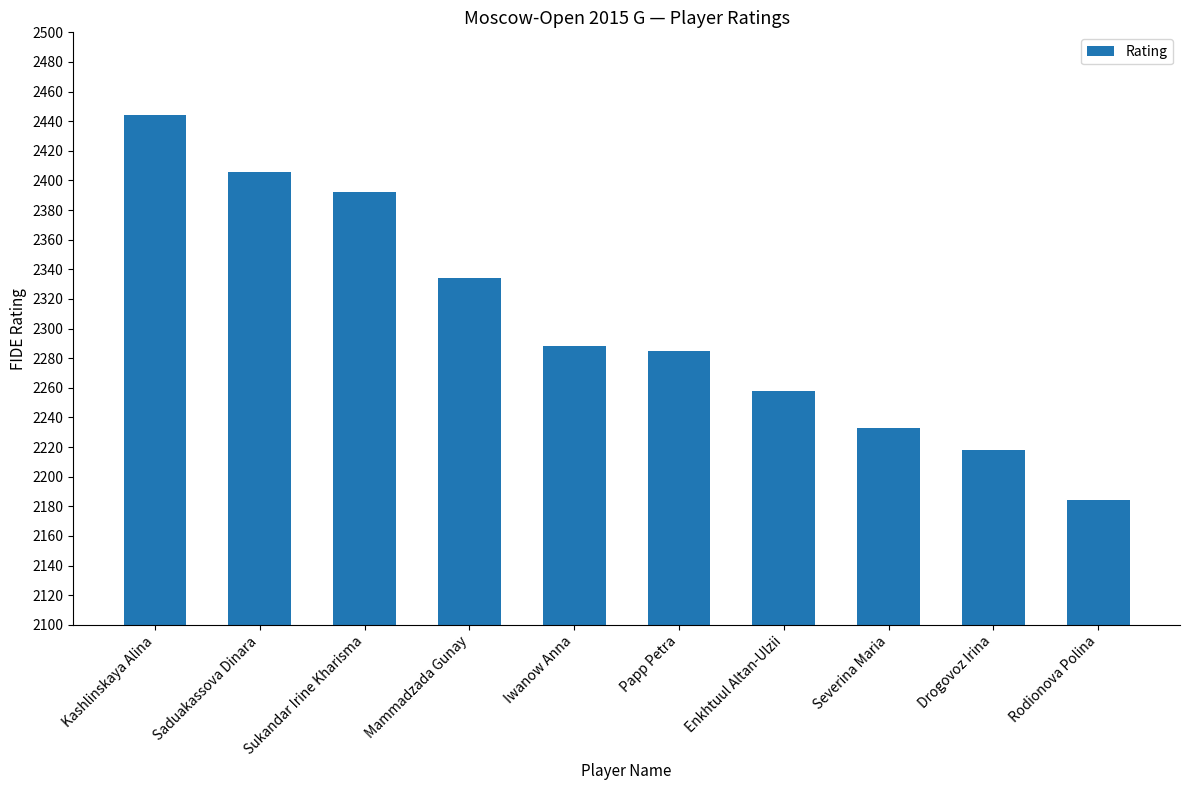

True or false: the data shows 2288 at Iwanow Anna.

True